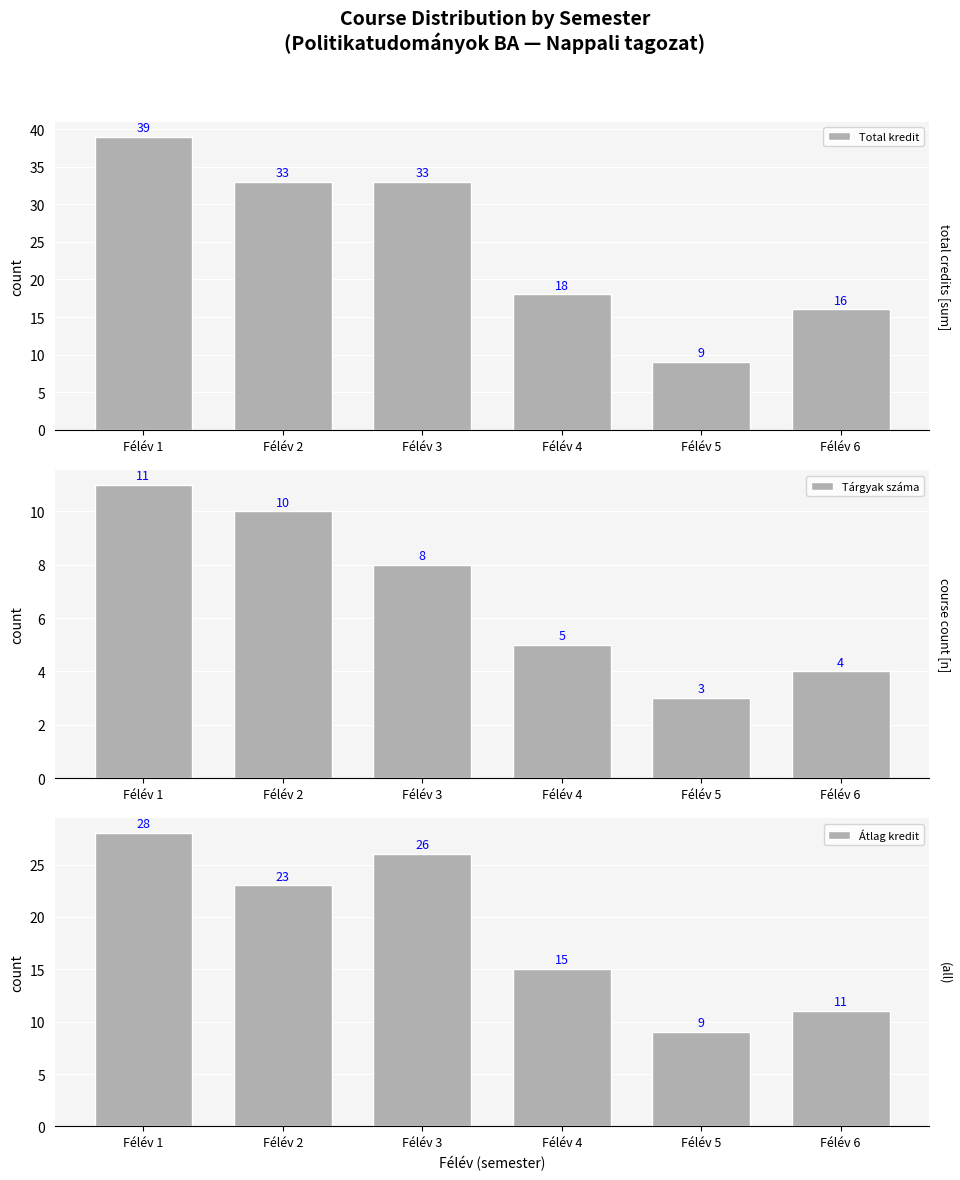

Which category has the lowest value in the Tárgyak száma series?

Félév 5